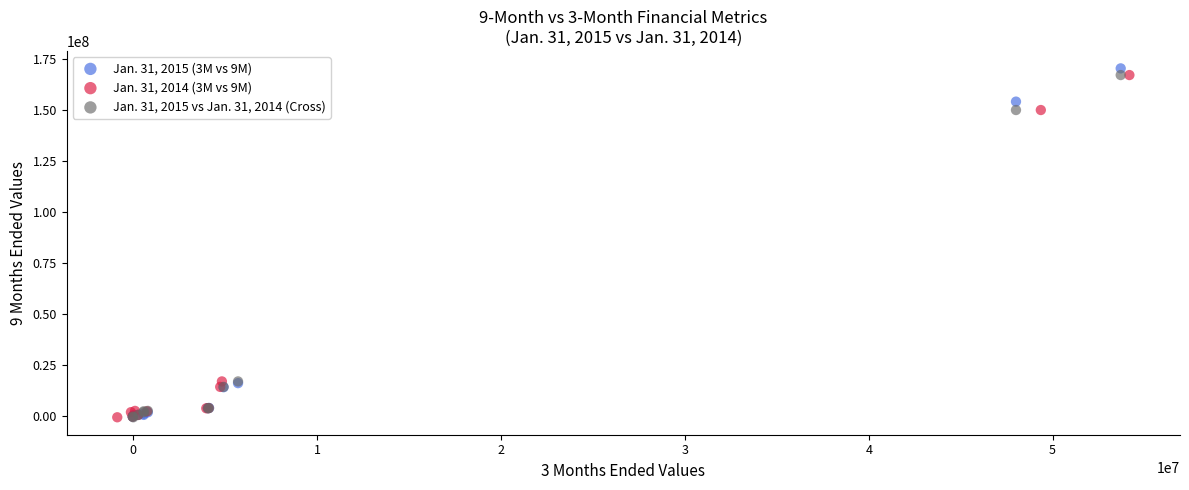

Which series has the widest spread of Y values?

Jan. 31, 2015 (3M vs 9M)